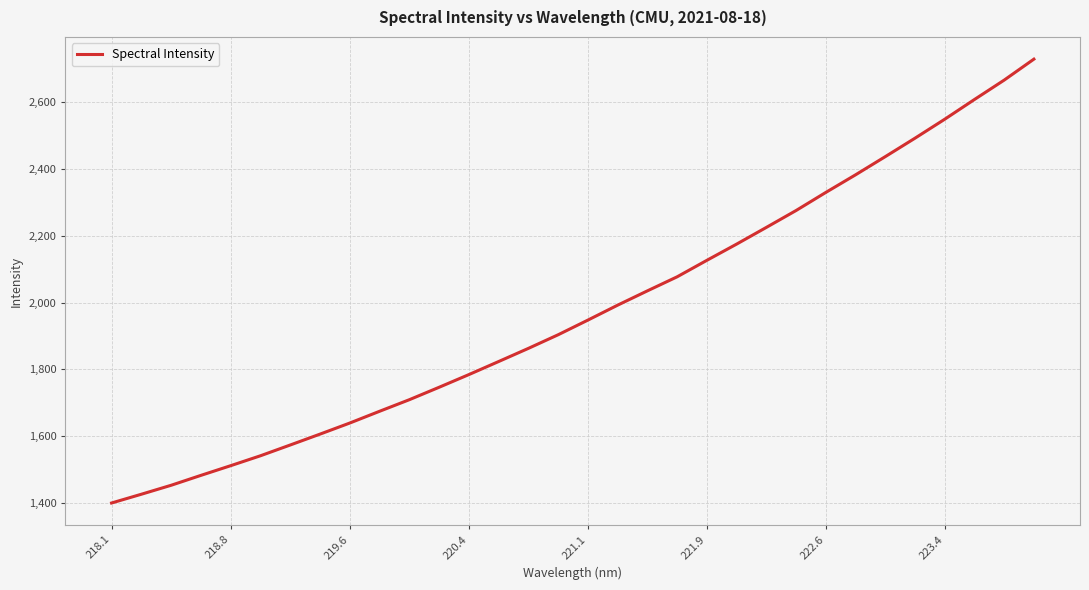

What is the greatest value displayed?

2729.1